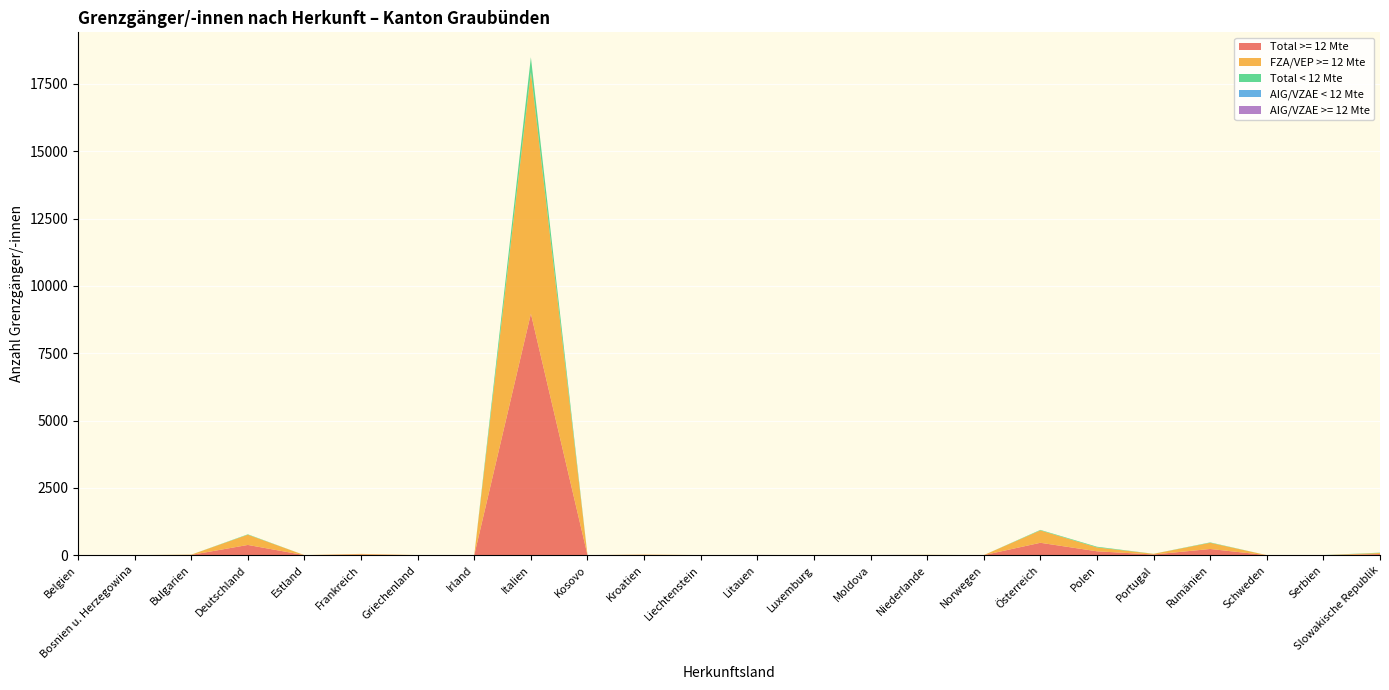

Reading right to left, extract all data points from this chart.

Total >= 12 Mte: Slowakische Republik=41	Serbien=0	Schweden=1	Rumänien=230	Portugal=25	Polen=144	Österreich=460	Norwegen=1	Niederlande=6	Moldova=3	Luxemburg=1	Litauen=3	Liechtenstein=2	Kroatien=11	Kosovo=2	Italien=8969	Irland=3	Griechenland=2	Frankreich=24	Estland=1	Deutschland=380	Bulgarien=10	Bosnien u. Herzegowina=1	Belgien=0
FZA/VEP >= 12 Mte: Slowakische Republik=41	Serbien=0	Schweden=1	Rumänien=230	Portugal=25	Polen=144	Österreich=460	Norwegen=1	Niederlande=6	Moldova=0	Luxemburg=1	Litauen=3	Liechtenstein=2	Kroatien=11	Kosovo=0	Italien=8969	Irland=3	Griechenland=2	Frankreich=24	Estland=1	Deutschland=380	Bulgarien=9	Bosnien u. Herzegowina=1	Belgien=0
Total < 12 Mte: Slowakische Republik=12	Serbien=2	Schweden=0	Rumänien=15	Portugal=2	Polen=26	Österreich=19	Norwegen=0	Niederlande=1	Moldova=0	Luxemburg=0	Litauen=0	Liechtenstein=0	Kroatien=0	Kosovo=0	Italien=554	Irland=0	Griechenland=0	Frankreich=0	Estland=0	Deutschland=15	Bulgarien=1	Bosnien u. Herzegowina=0	Belgien=0
AIG/VZAE < 12 Mte: Slowakische Republik=0	Serbien=2	Schweden=0	Rumänien=0	Portugal=0	Polen=0	Österreich=0	Norwegen=0	Niederlande=0	Moldova=0	Luxemburg=0	Litauen=0	Liechtenstein=0	Kroatien=0	Kosovo=0	Italien=0	Irland=0	Griechenland=0	Frankreich=0	Estland=0	Deutschland=0	Bulgarien=0	Bosnien u. Herzegowina=0	Belgien=0
AIG/VZAE >= 12 Mte: Slowakische Republik=0	Serbien=0	Schweden=0	Rumänien=0	Portugal=0	Polen=0	Österreich=0	Norwegen=0	Niederlande=0	Moldova=3	Luxemburg=0	Litauen=3	Liechtenstein=0	Kroatien=0	Kosovo=2	Italien=0	Irland=0	Griechenland=0	Frankreich=0	Estland=0	Deutschland=0	Bulgarien=0	Bosnien u. Herzegowina=0	Belgien=0